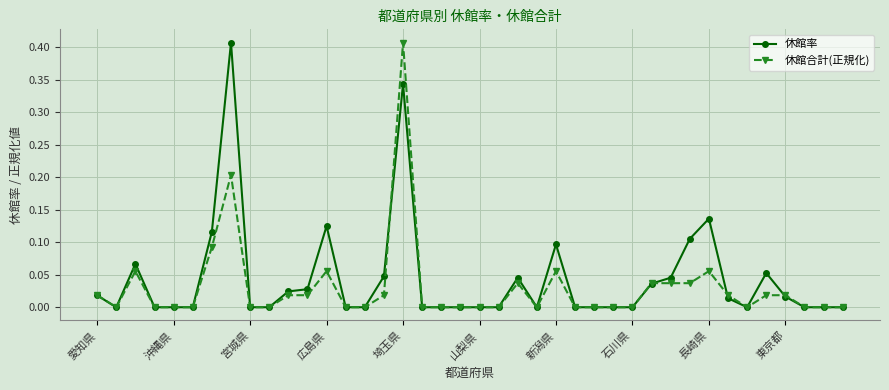

True or false: 休館合計(正規化) has more than 2 points higher than both neighbors.

True